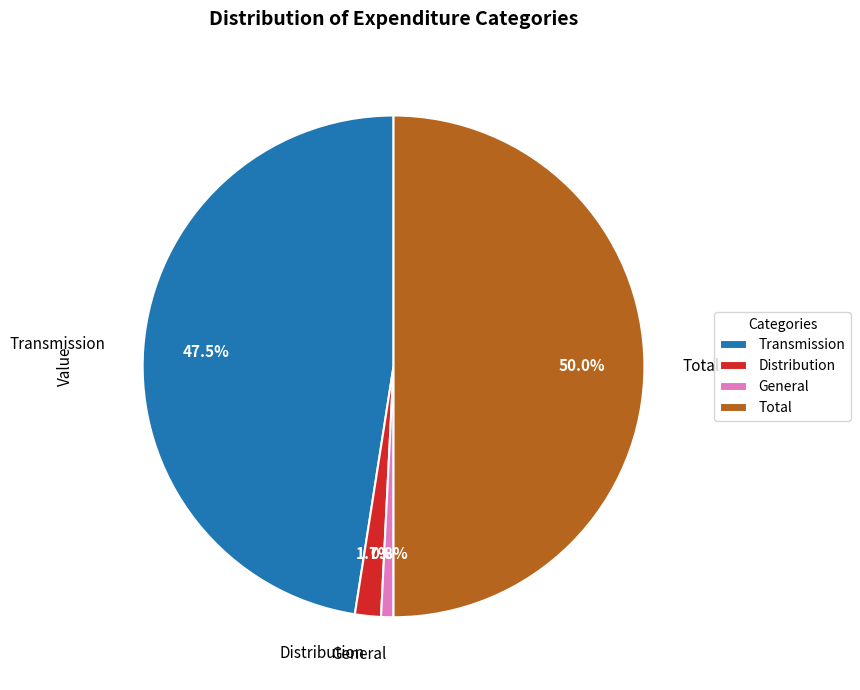

Between Total and Transmission, which is larger?

Total